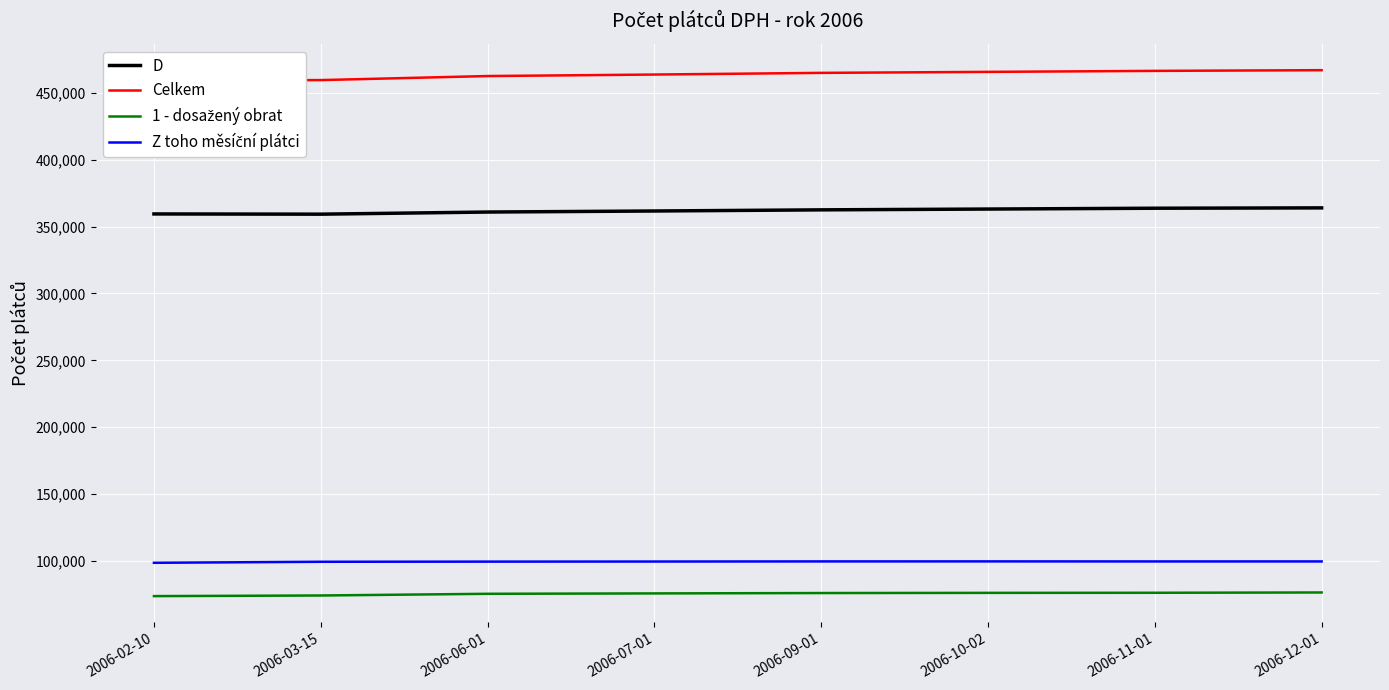

What are all the series names shown in the legend?

D, Celkem, 1 - dosažený obrat, Z toho měsíční plátci